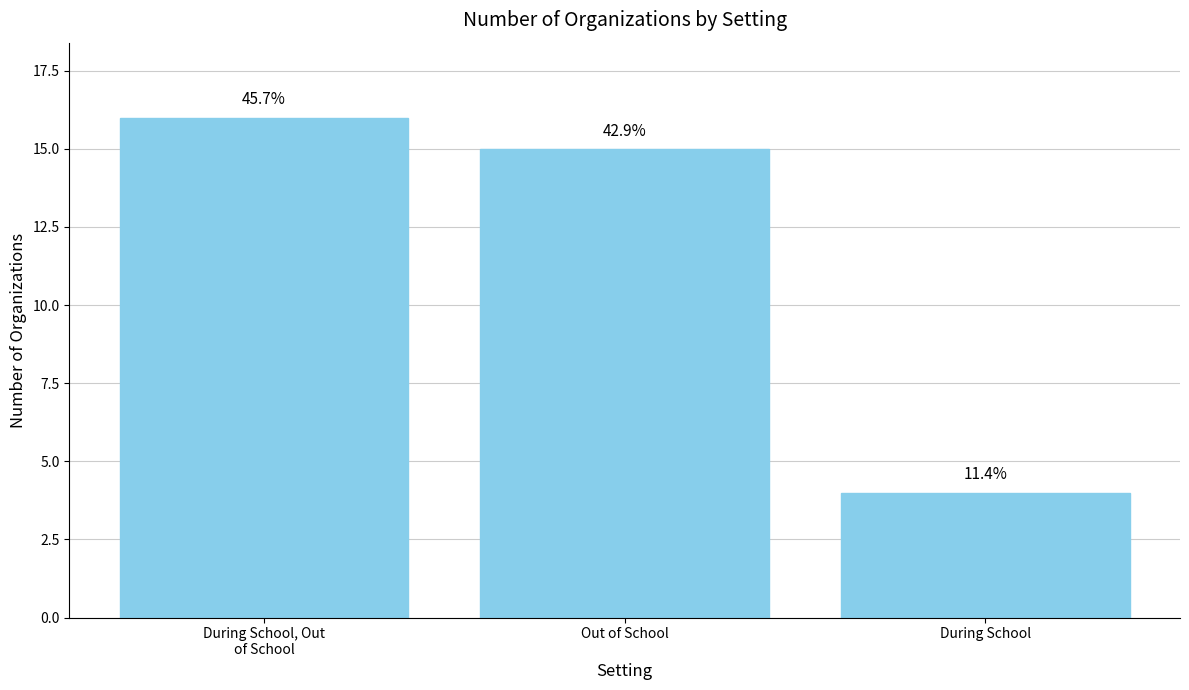

Are the bars horizontal?

No